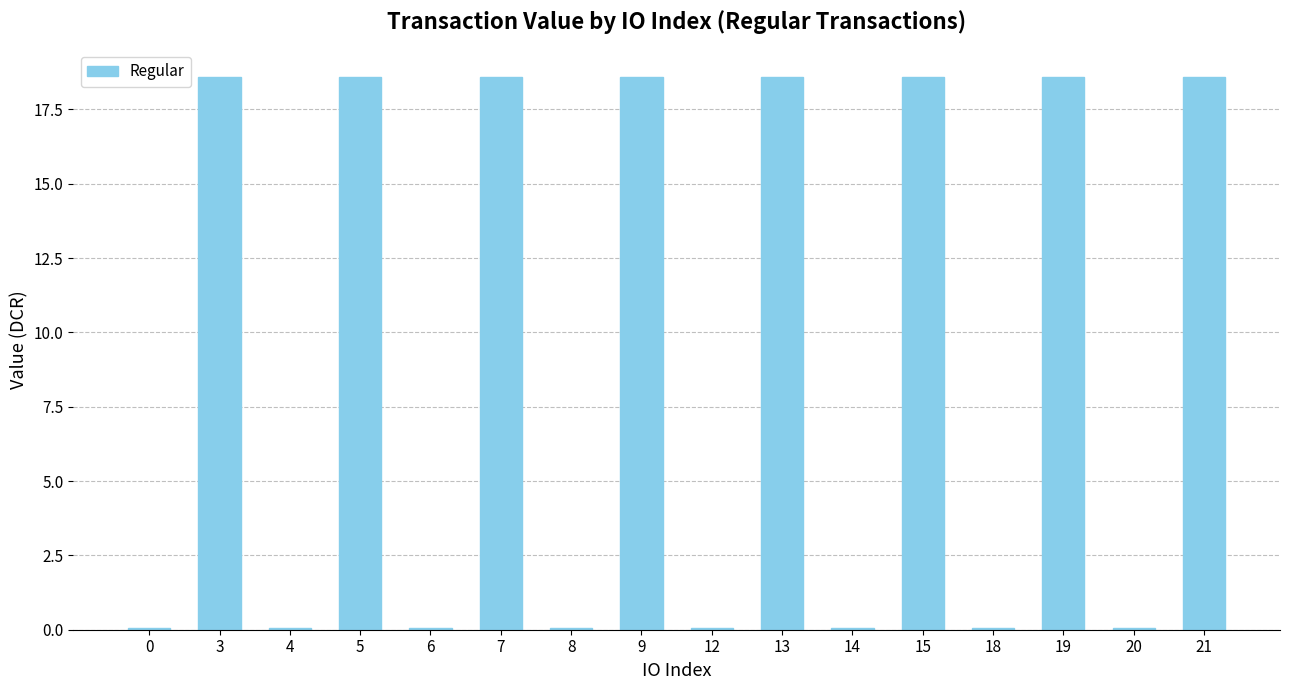

What is the sum of all values?

149.0